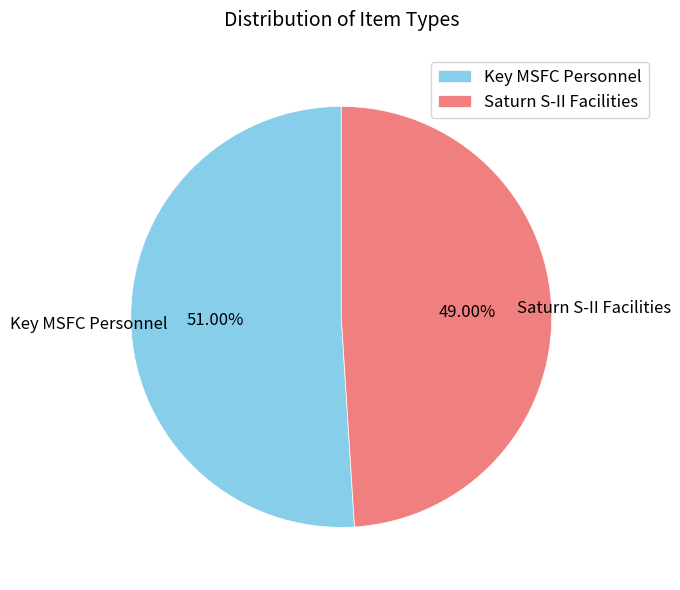

True or false: Saturn S-II Facilities accounts for 49% of the total.

True